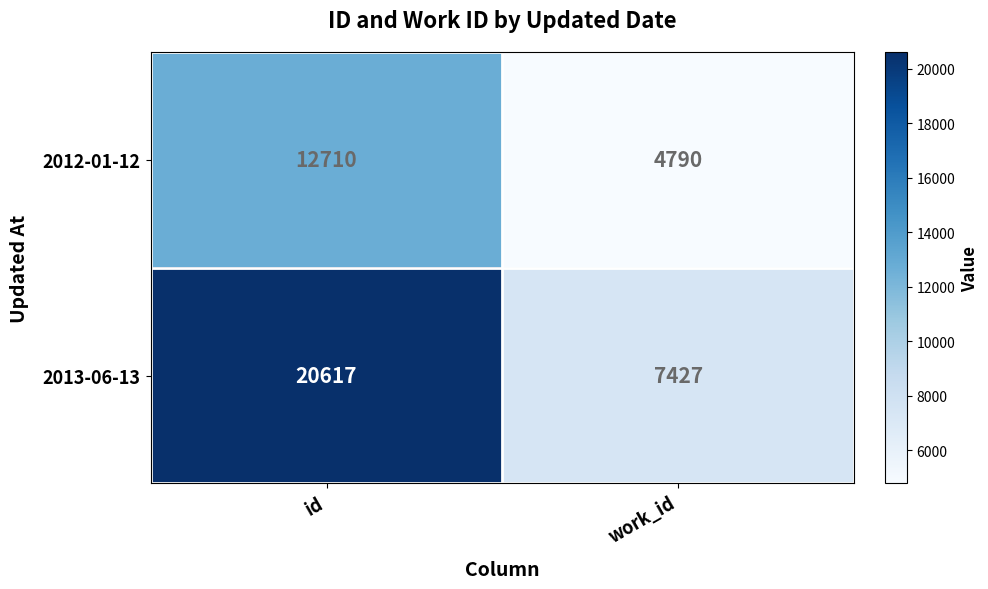

List the series in order of their peak value, highest first.

2013-06-13, 2012-01-12